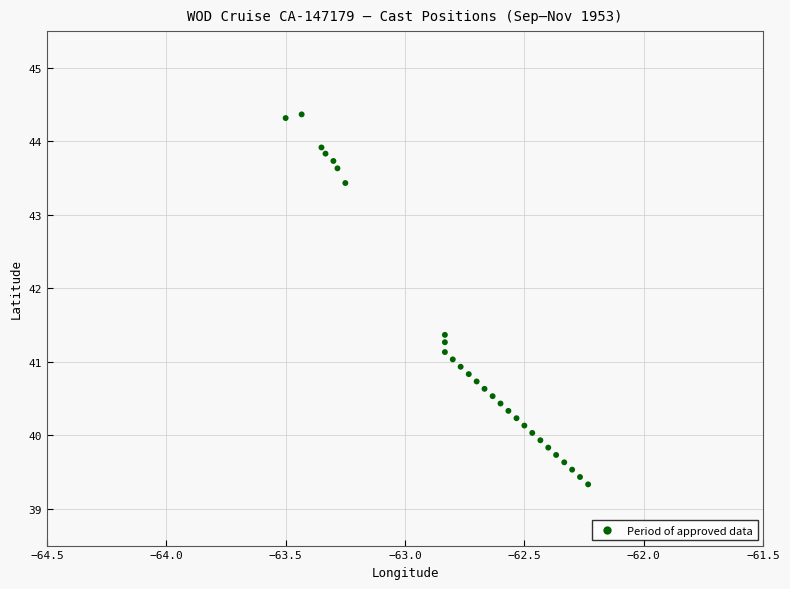

What is the range of X values (max minus min)?

1.3